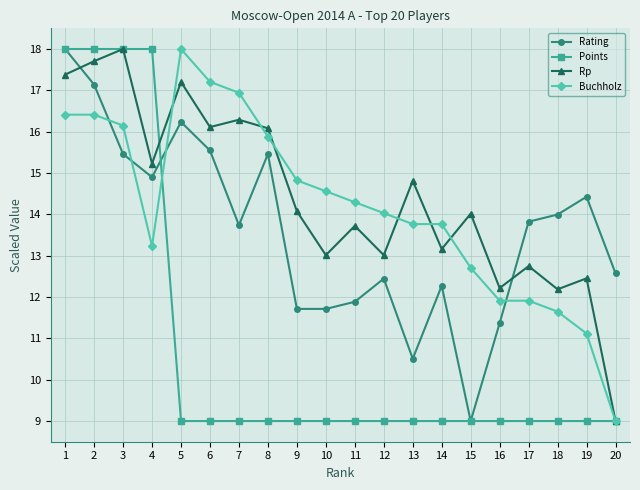

What is the value of the Buchholz point at the 13th from the left?

13.8